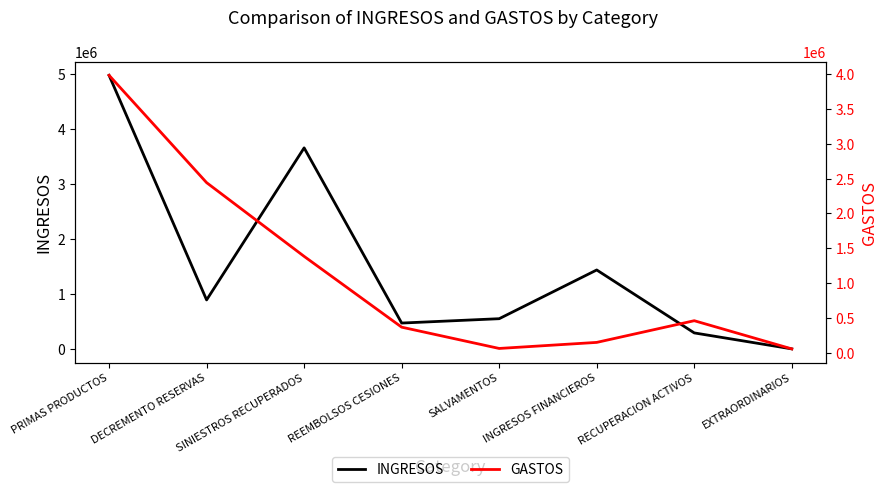

At which label does GASTOS first exceed 457315?

PRIMAS PRODUCTOS